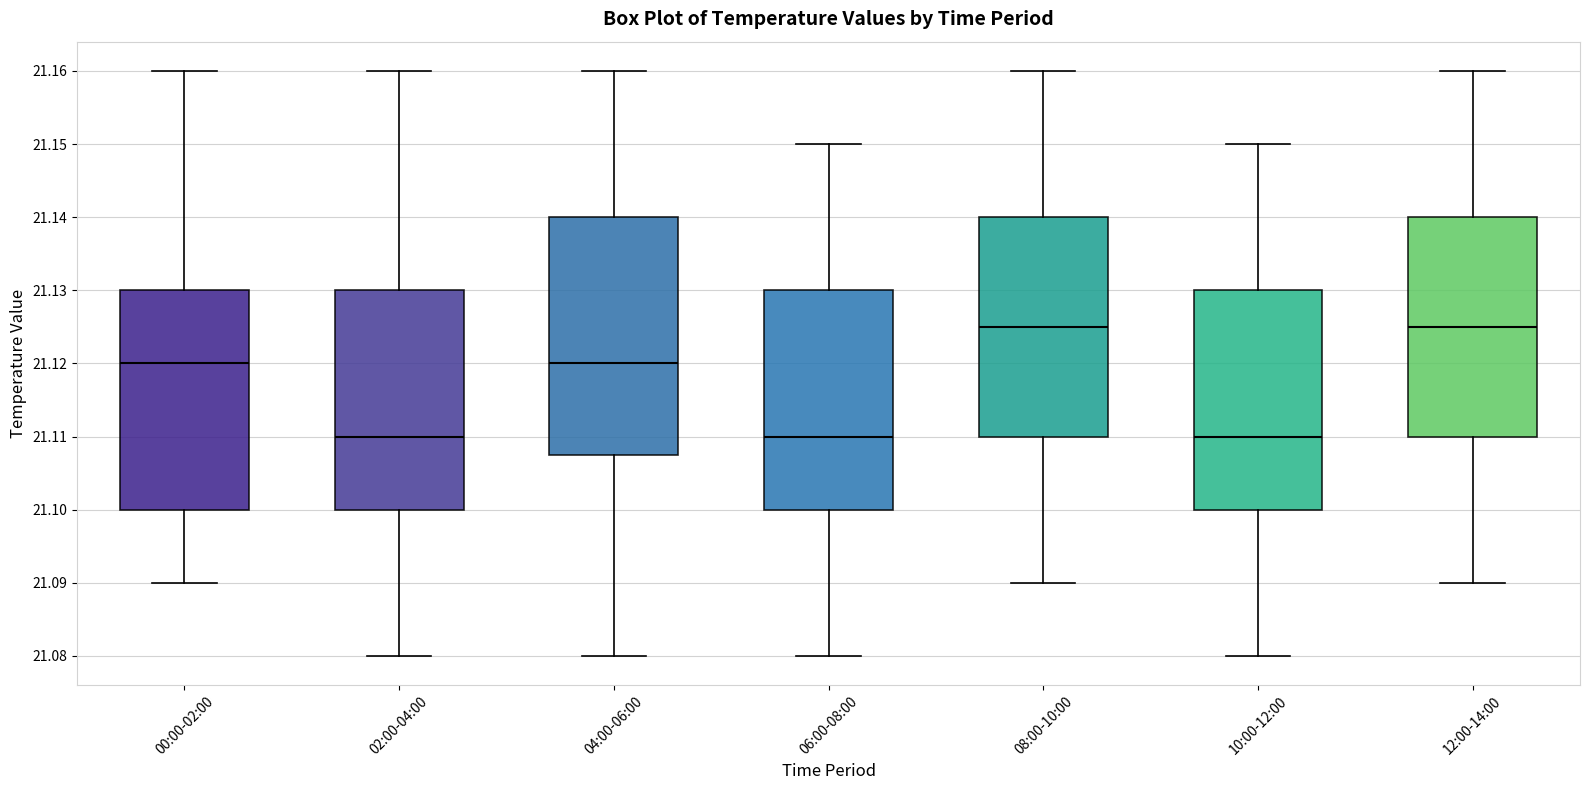

Where does the lower whisker of the box for 12:00-14:00 end on the y-axis? The values are not printed on the chart, so give them approximately, as read against the axis.

21.090